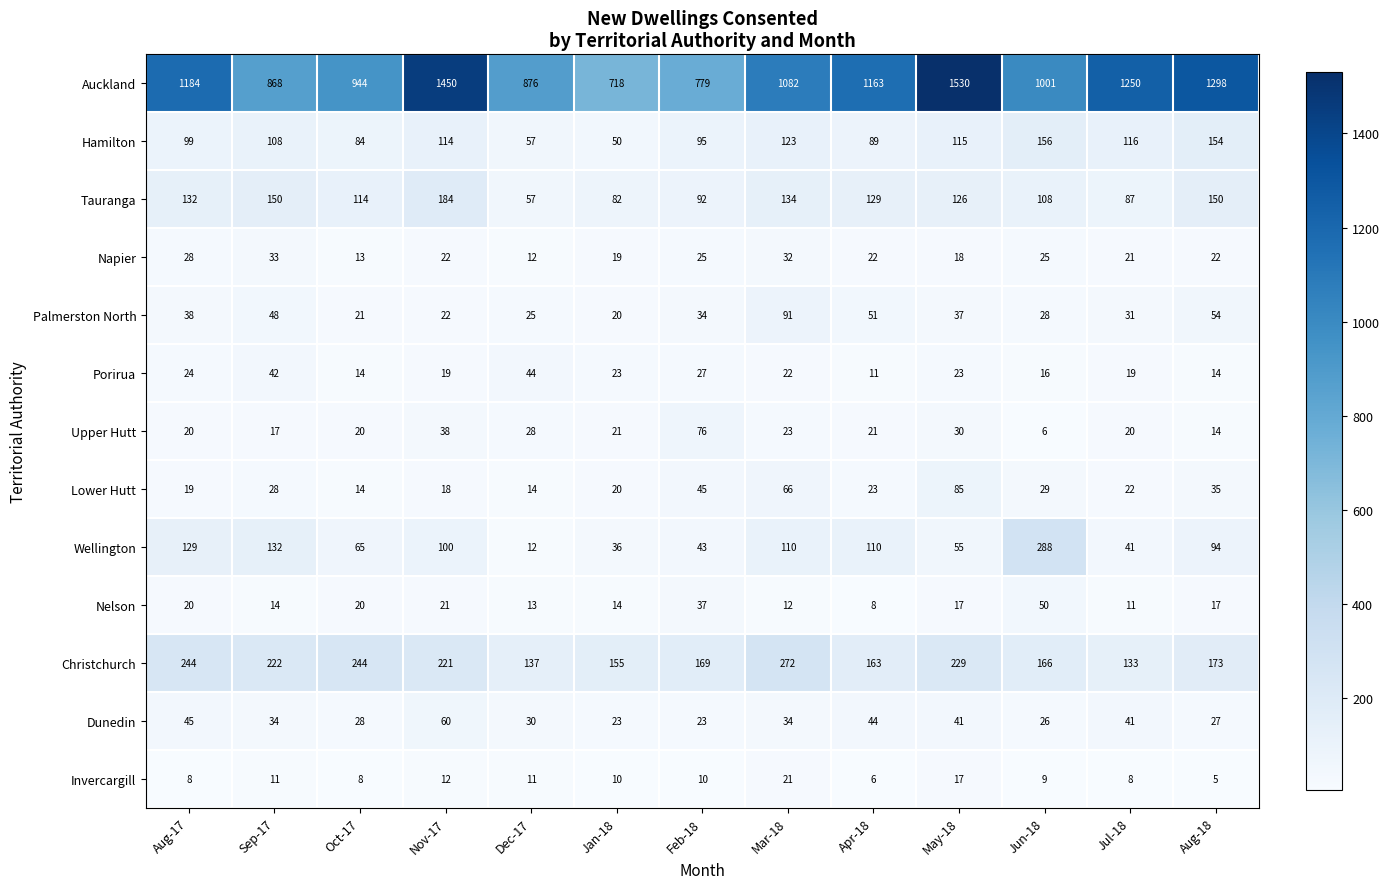

What is the minimum value for Tauranga?

57